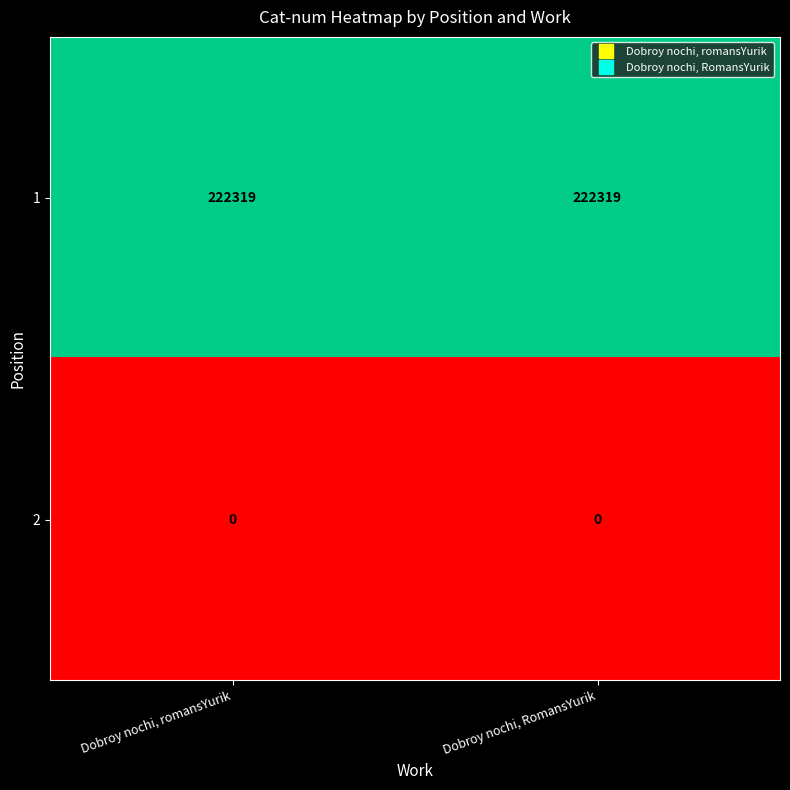

At how many categories does at least one series exceed 130965?

2